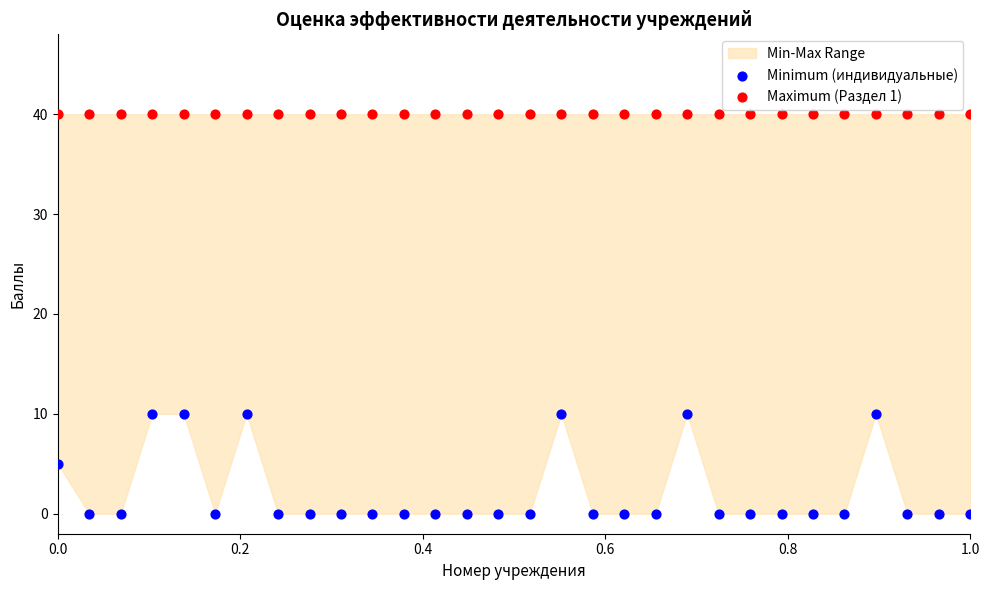

Which series reaches the maximum Y coordinate?

Maximum (Раздел 1)